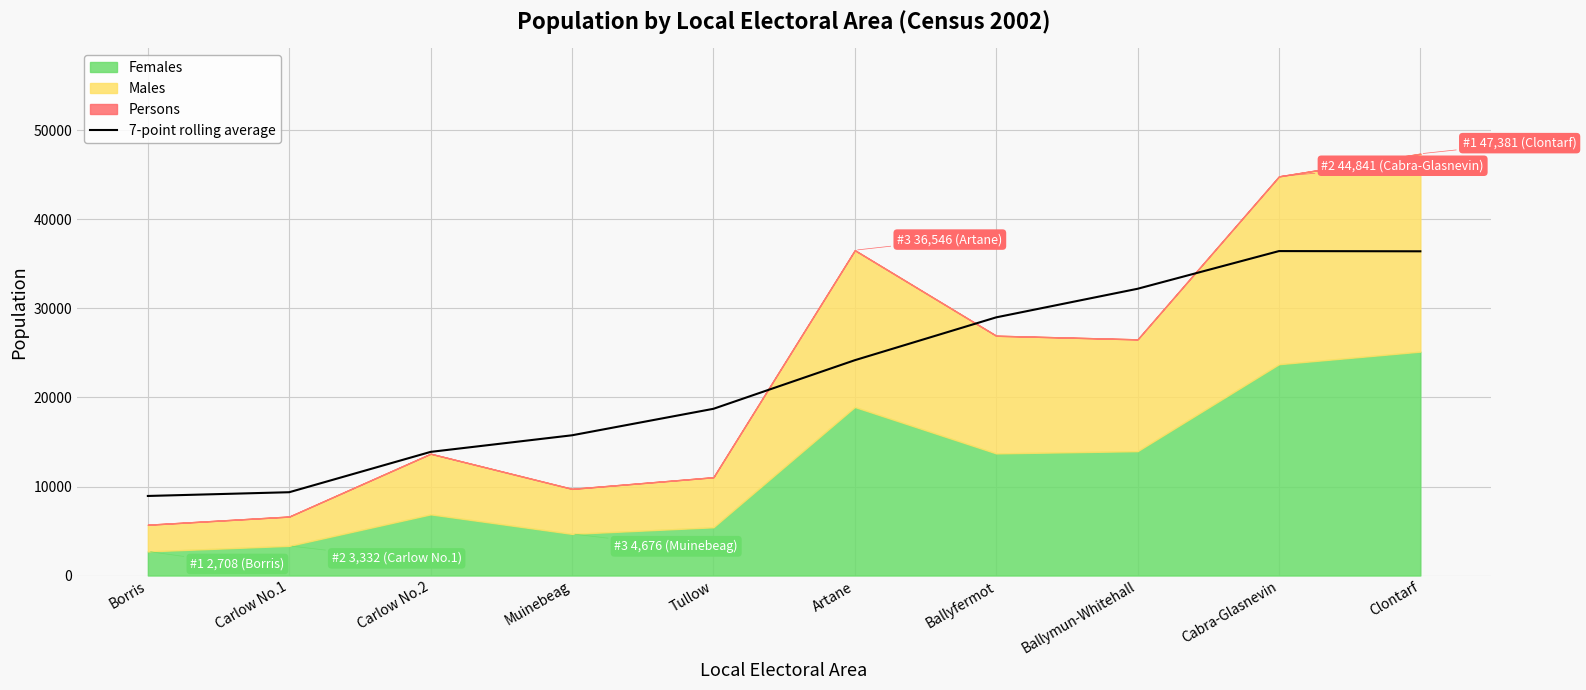

What position from the right is Ballyfermot?

4